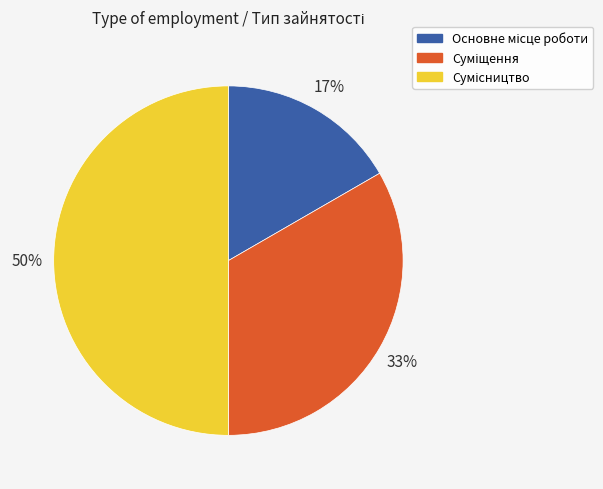

To the nearest percent, what is the average slice percentage?

33%